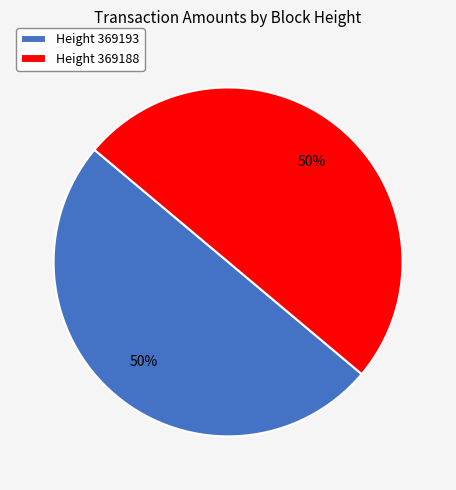

Approximately how many times larger is the value at Height 369188 compared to Height 369193?

1.0